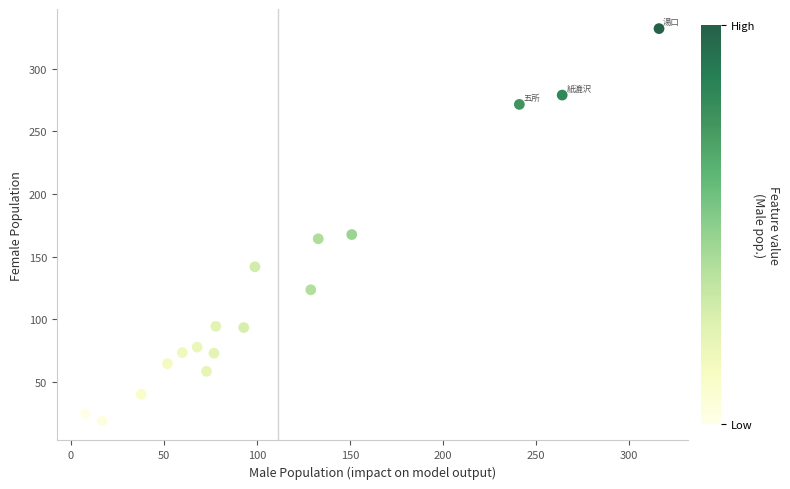

What is the range of X values (max minus min)?

308.0